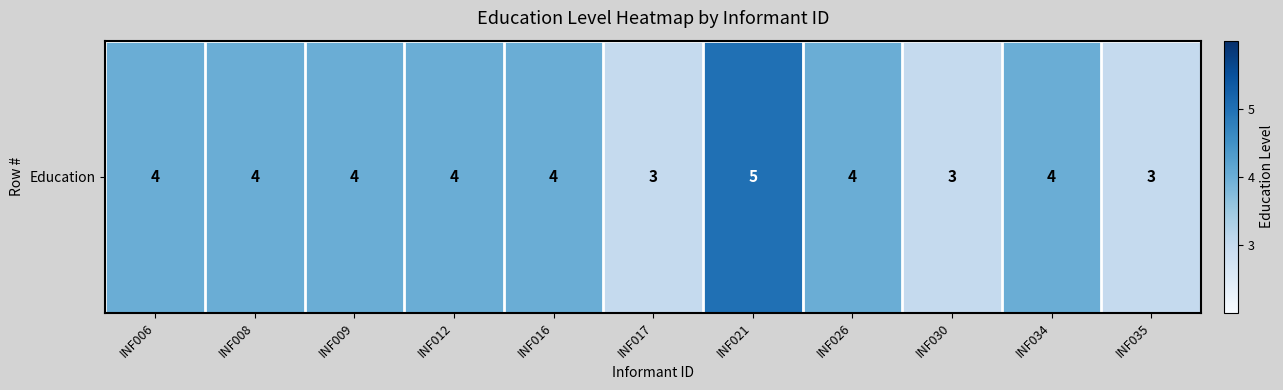

The chart shows a value of 9 at INF021. True or false?

False